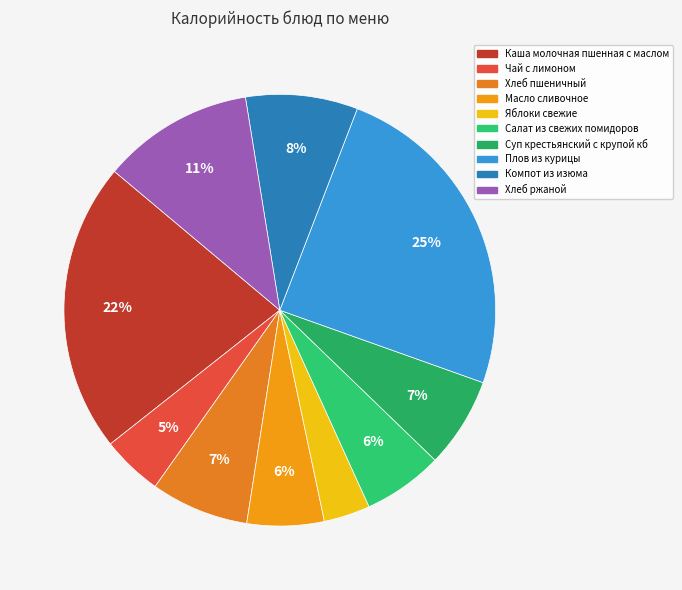

To the nearest percent, what is the average slice percentage?

10%